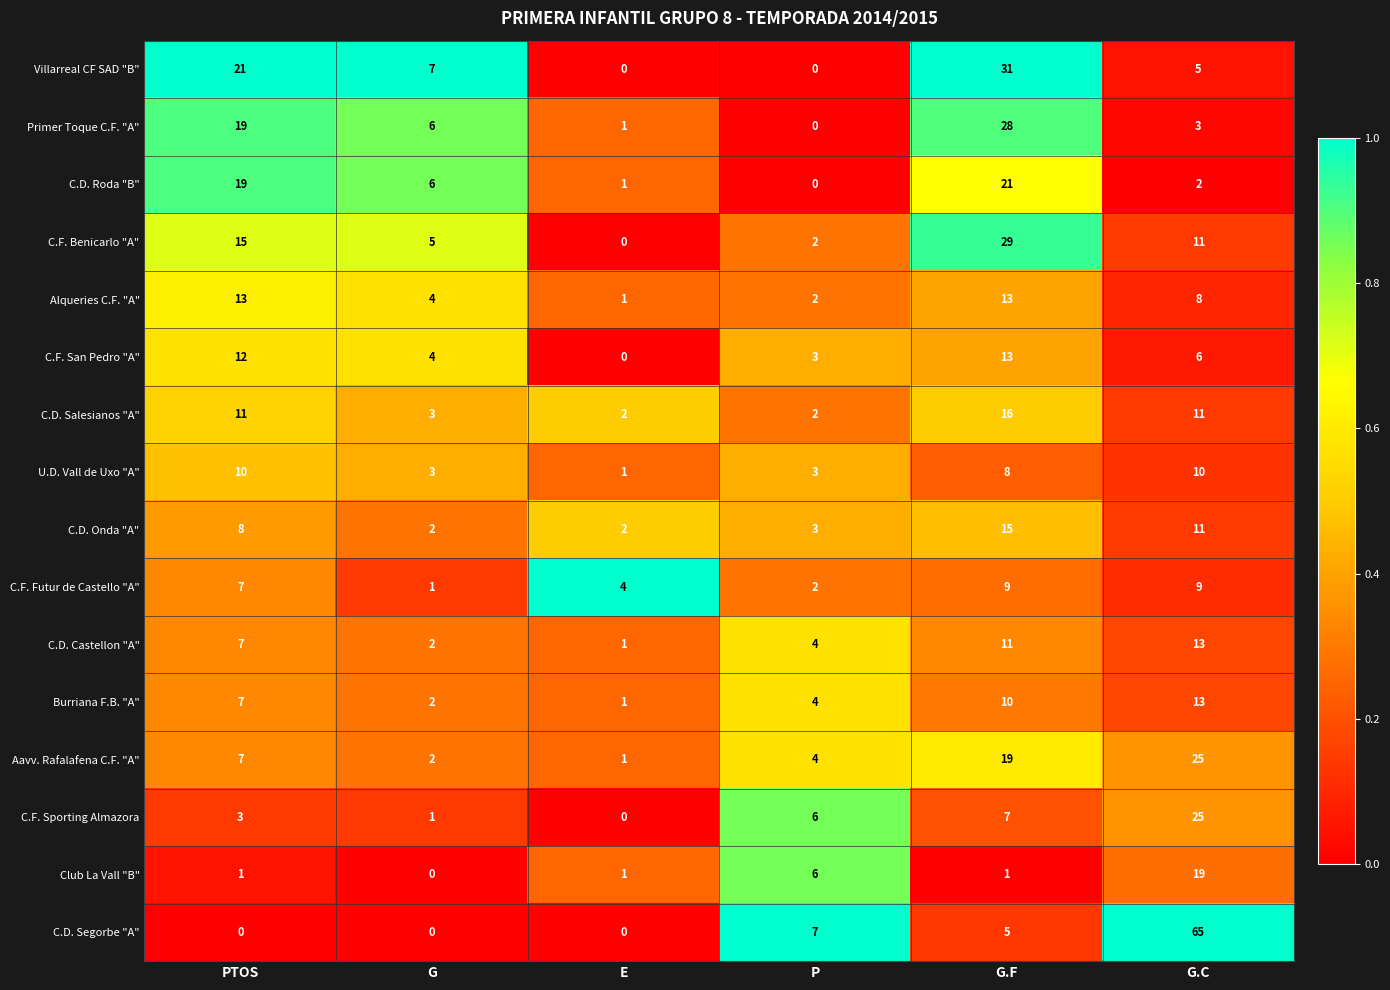

List the labels in order of C.D. Roda "B" value, largest first.

G.F, PTOS, G, G.C, E, P